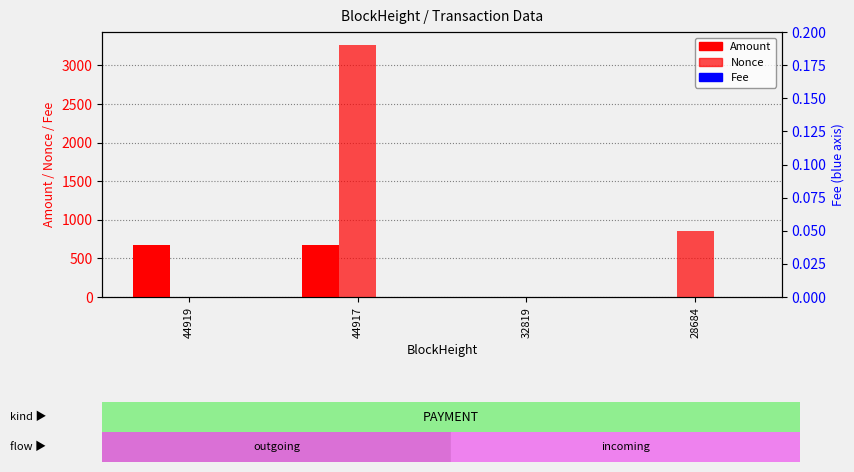

What is the difference between the second highest and second lowest values in the Amount series?

672.9